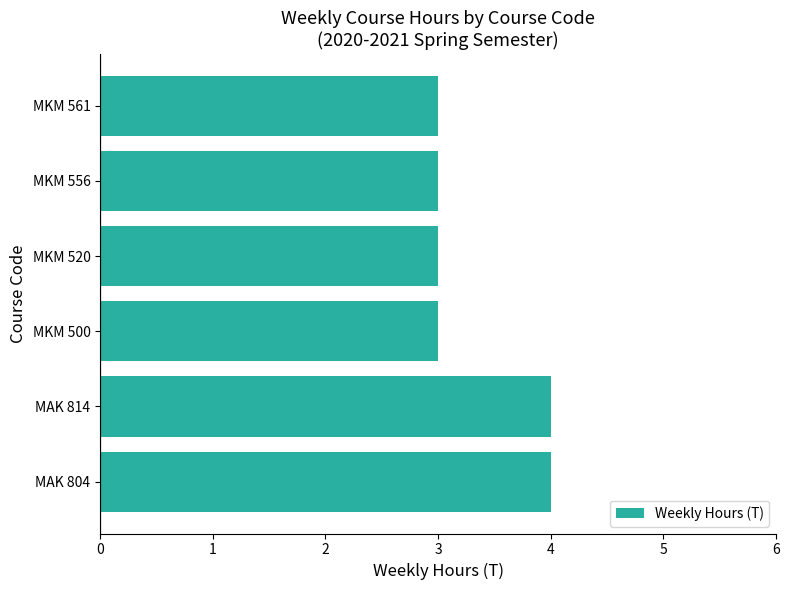

What is the smallest value displayed?

3